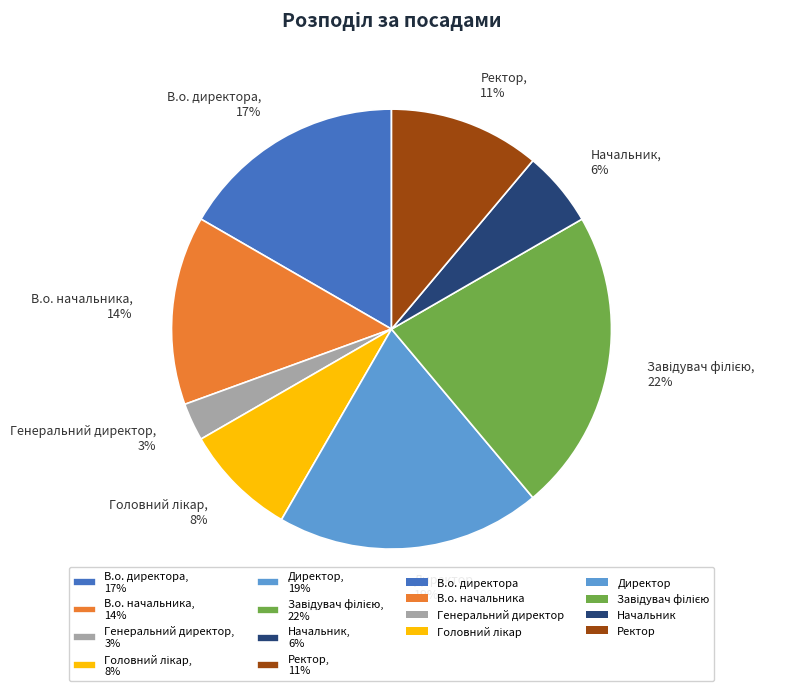

True or false: Ректор accounts for 11% of the total.

True